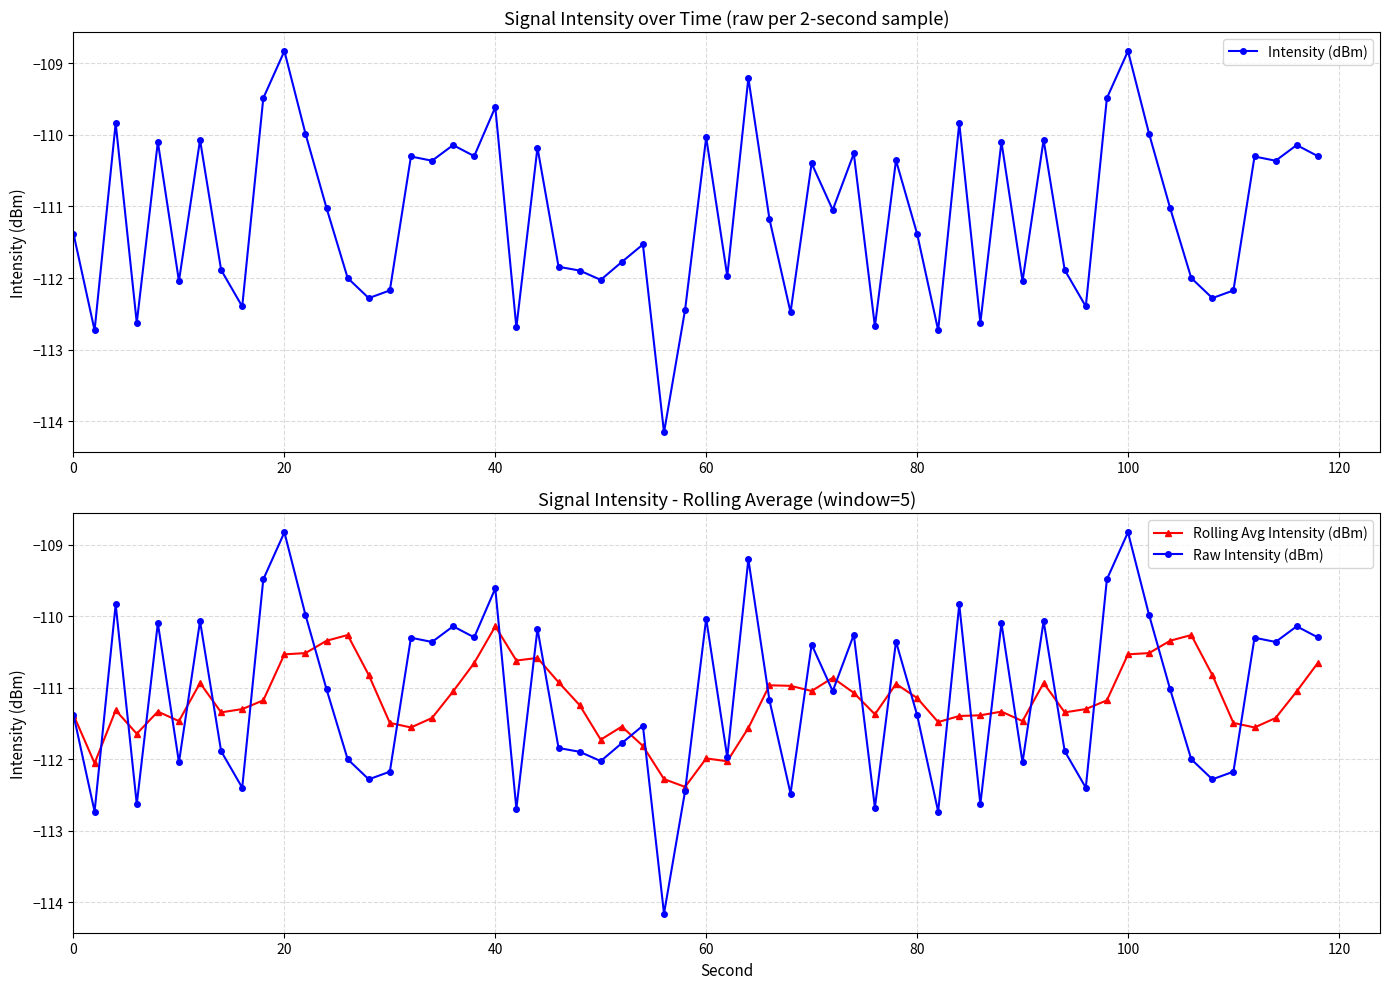

The Rolling Avg Intensity (dBm) series shows -39.9 at 20. True or false?

False